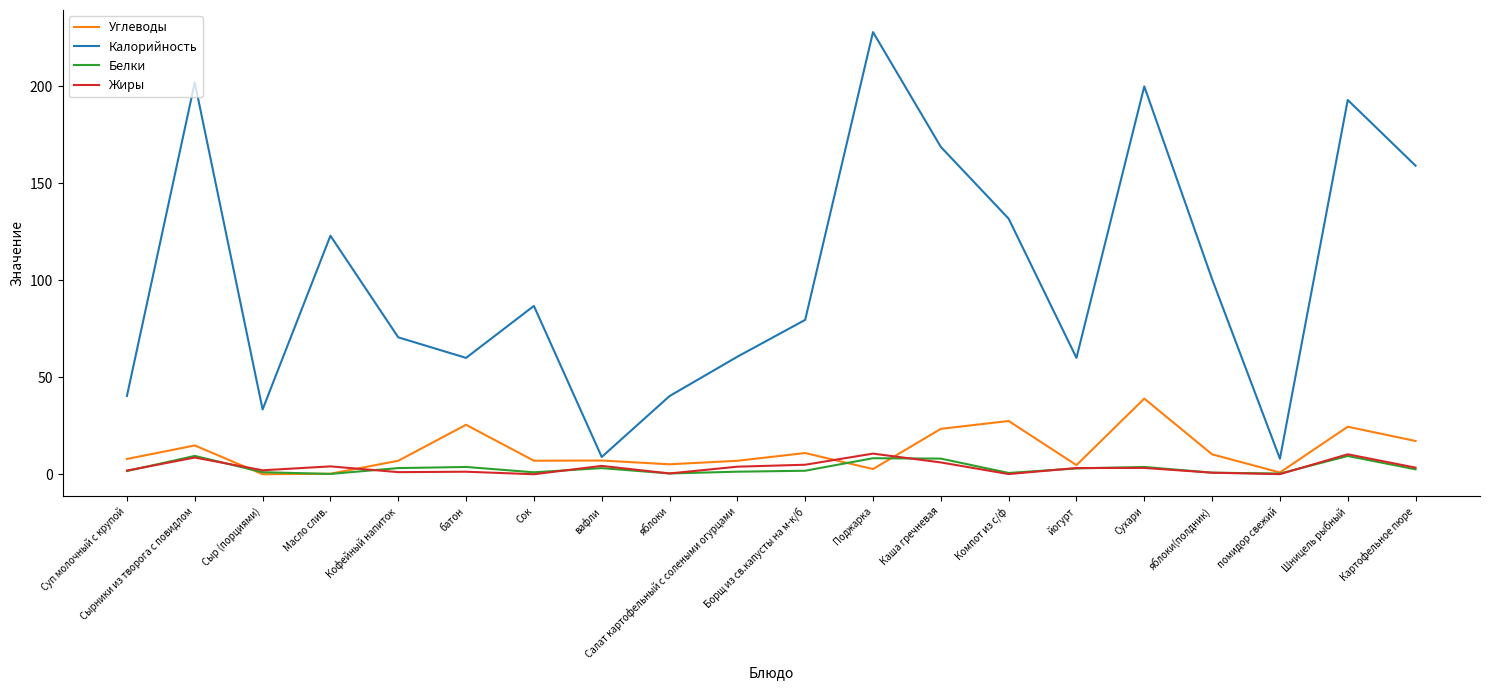

Does the chart display data point markers on the line(s)?

No